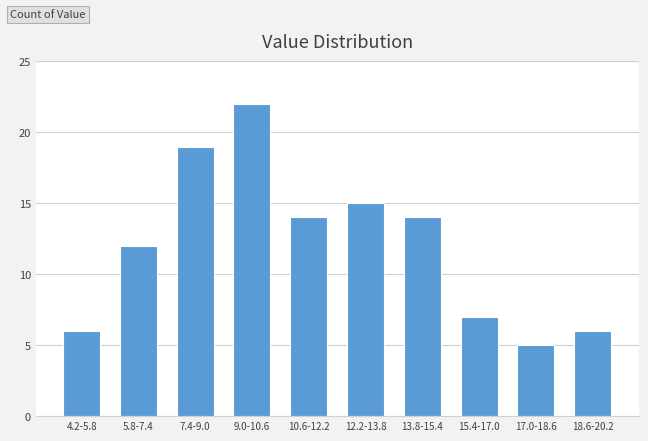

Reading left to right, extract all data points from this chart.

4.2-5.8=6	5.8-7.4=12	7.4-9.0=19	9.0-10.6=22	10.6-12.2=14	12.2-13.8=15	13.8-15.4=14	15.4-17.0=7	17.0-18.6=5	18.6-20.2=6